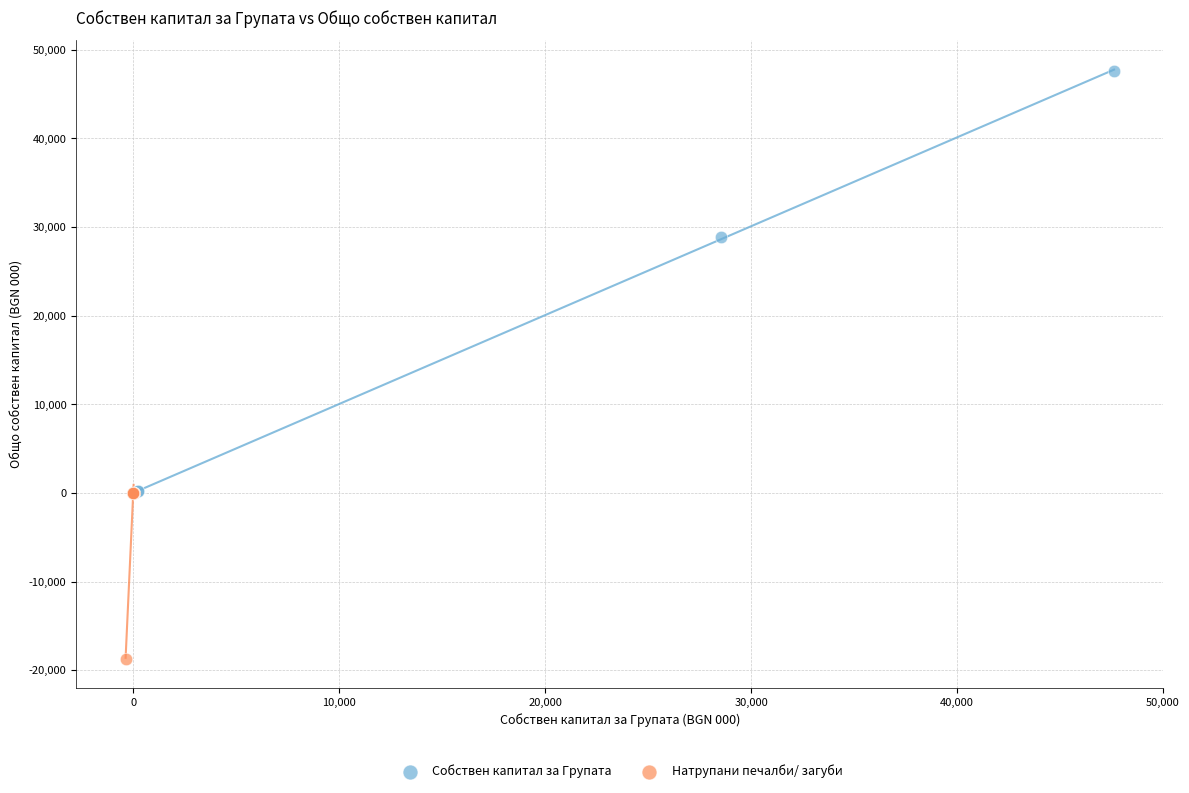

Which series contains the highest Y value?

Собствен капитал за Групата